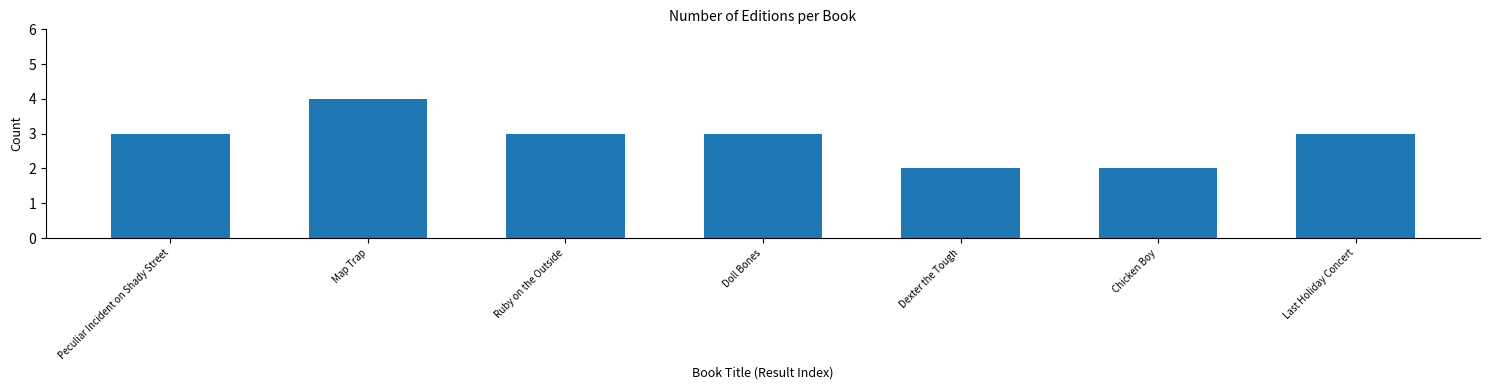

Reading left to right, list all the values displayed in this chart.

3	4	3	3	2	2	3